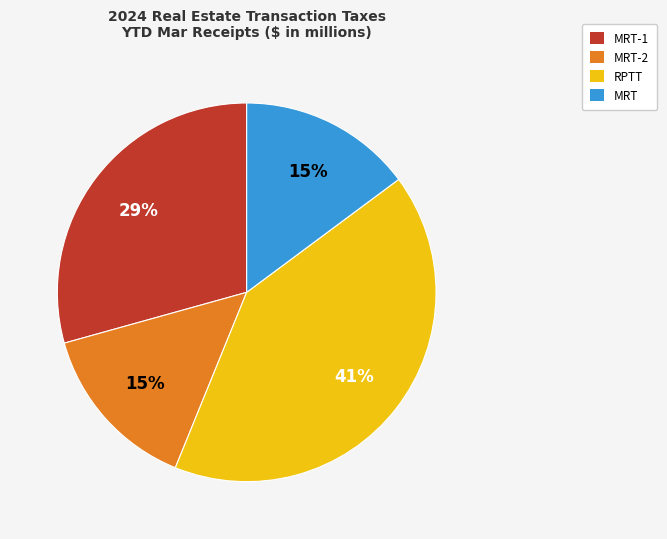

Is it true that RPTT is 41% of the pie?

True